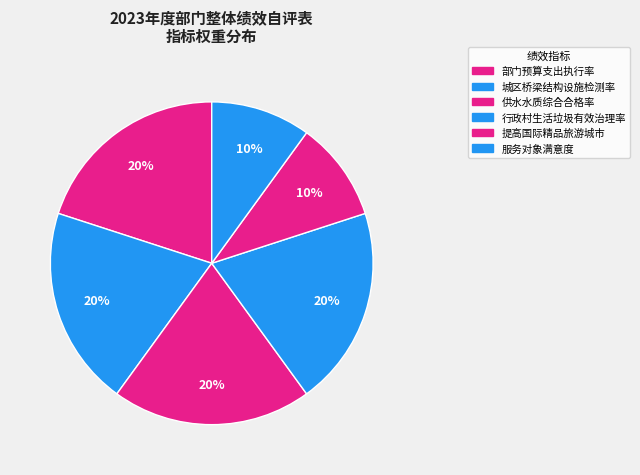

Is there a majority slice in this chart?

No